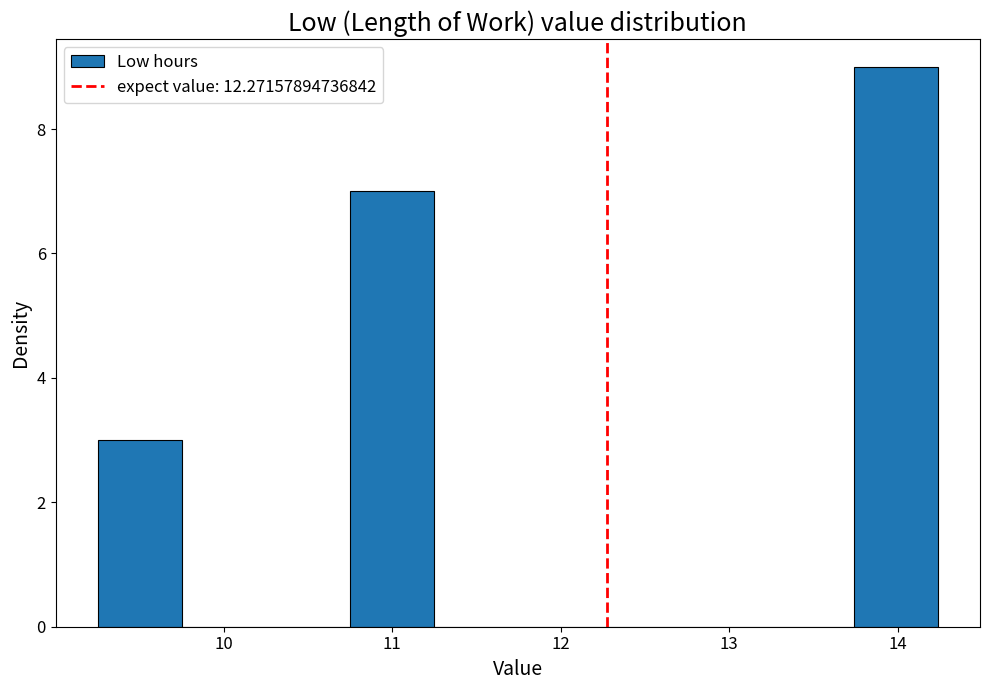

How tall is the bar that spans 9.3 to 9.7 on the x-axis? Neither the bar edges nor the heights are printed on the chart, so give them approximately, as read against the axes.

3